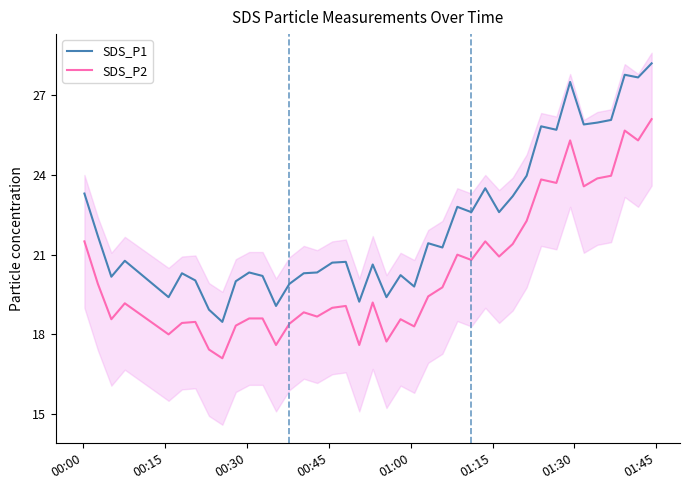

True or false: SDS_P1 and SDS_P2 cross at least once.

False